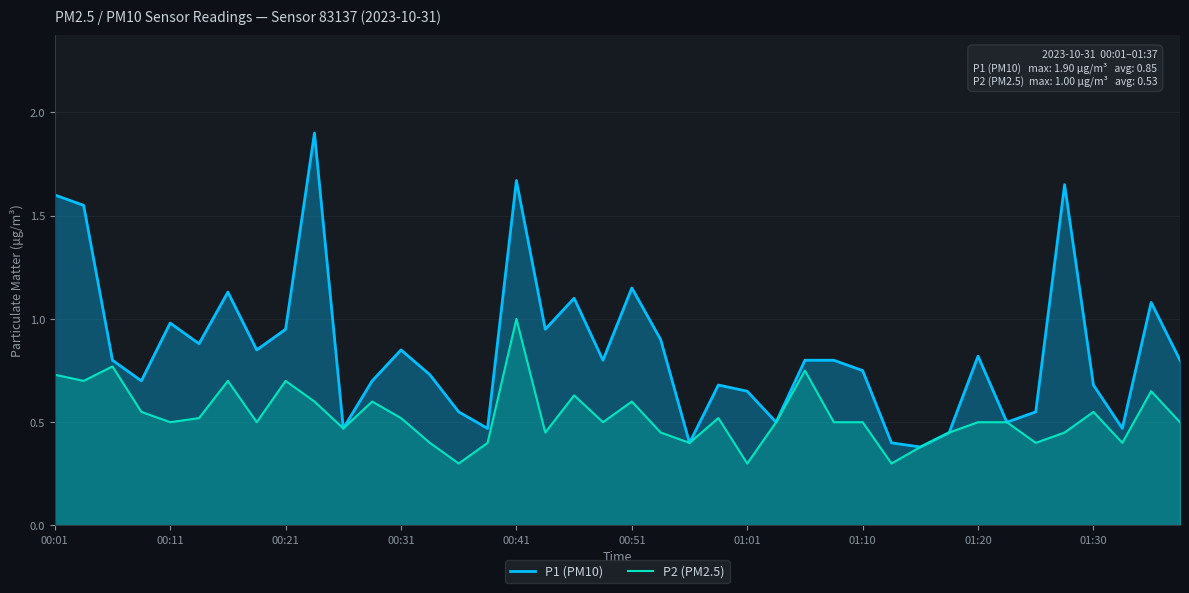

True or false: P2 (PM2.5) has more than 2 points higher than both neighbors.

True